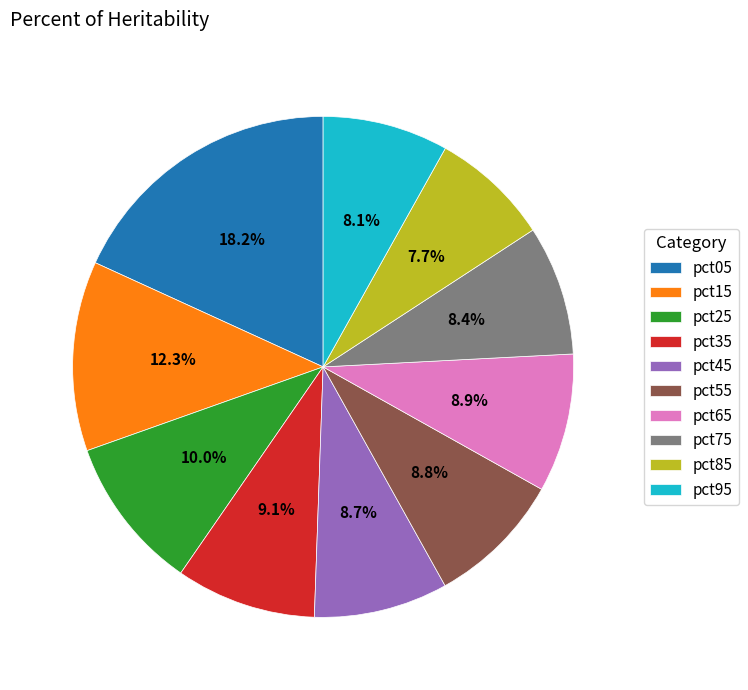

Which has a higher value, pct85 or pct45?

pct45